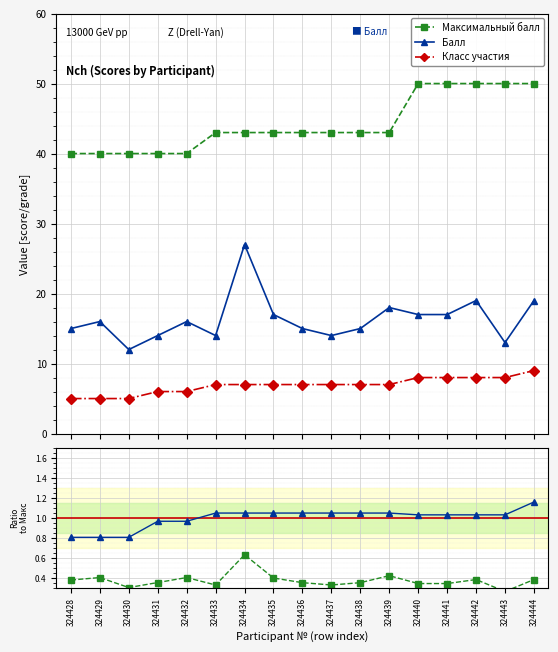

Where is the first local minimum for Балл?

324430